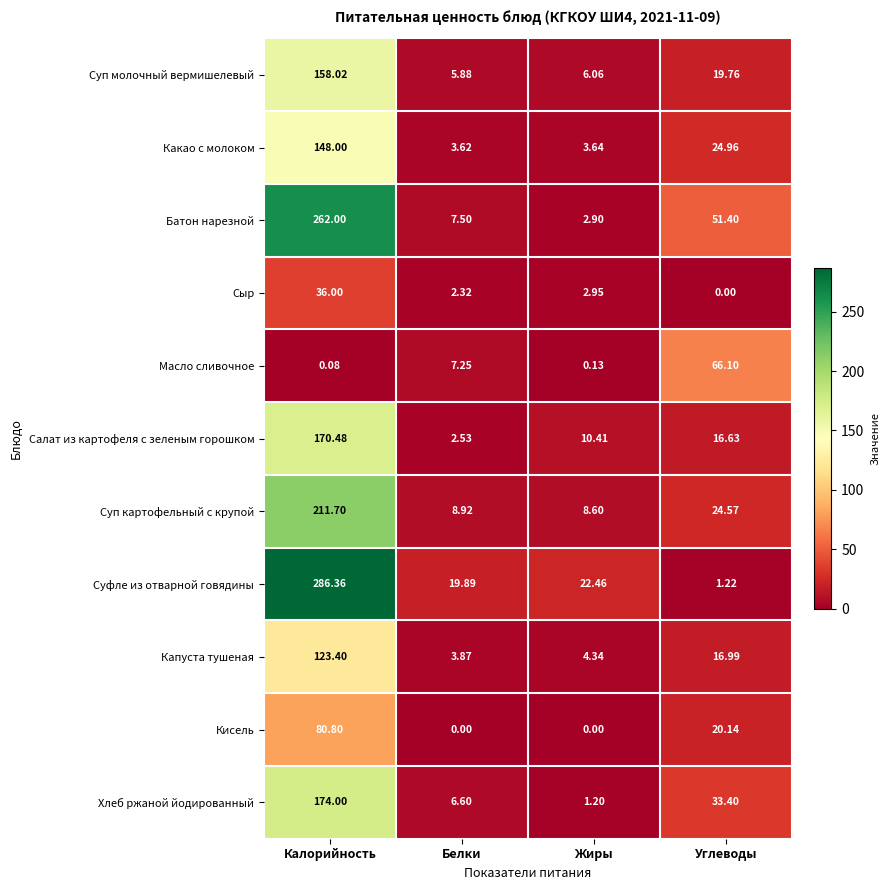

List the series in order of their peak value, highest first.

Суфле из отварной говядины, Батон нарезной, Суп картофельный с крупой, Хлеб ржаной йодированный, Салат из картофеля с зеленым горошком, Суп молочный вермишелевый, Какао с молоком, Капуста тушеная, Кисель, Масло сливочное, Сыр